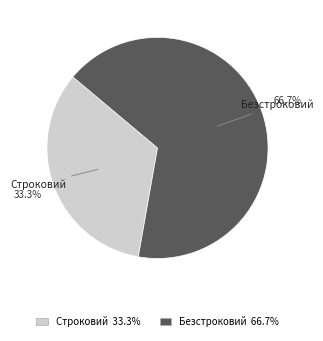

Approximately how many times larger is the value at Строковий compared to Безстроковий?

0.5